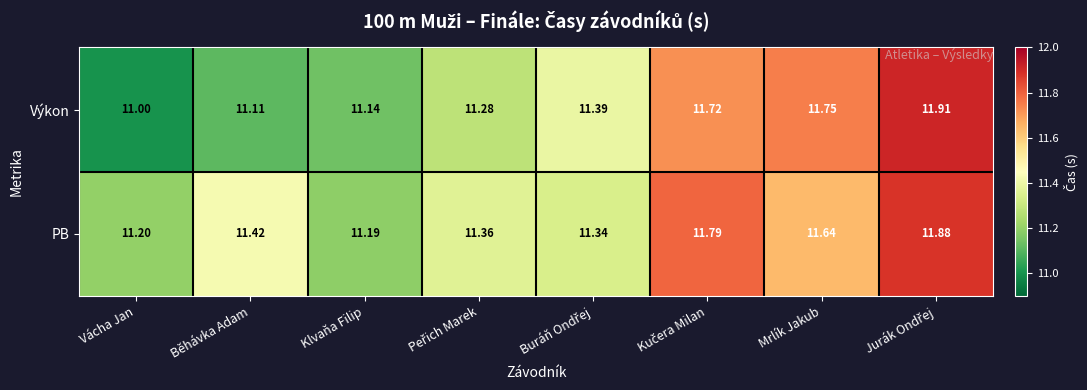

At how many categories does at least one series exceed 11?

8